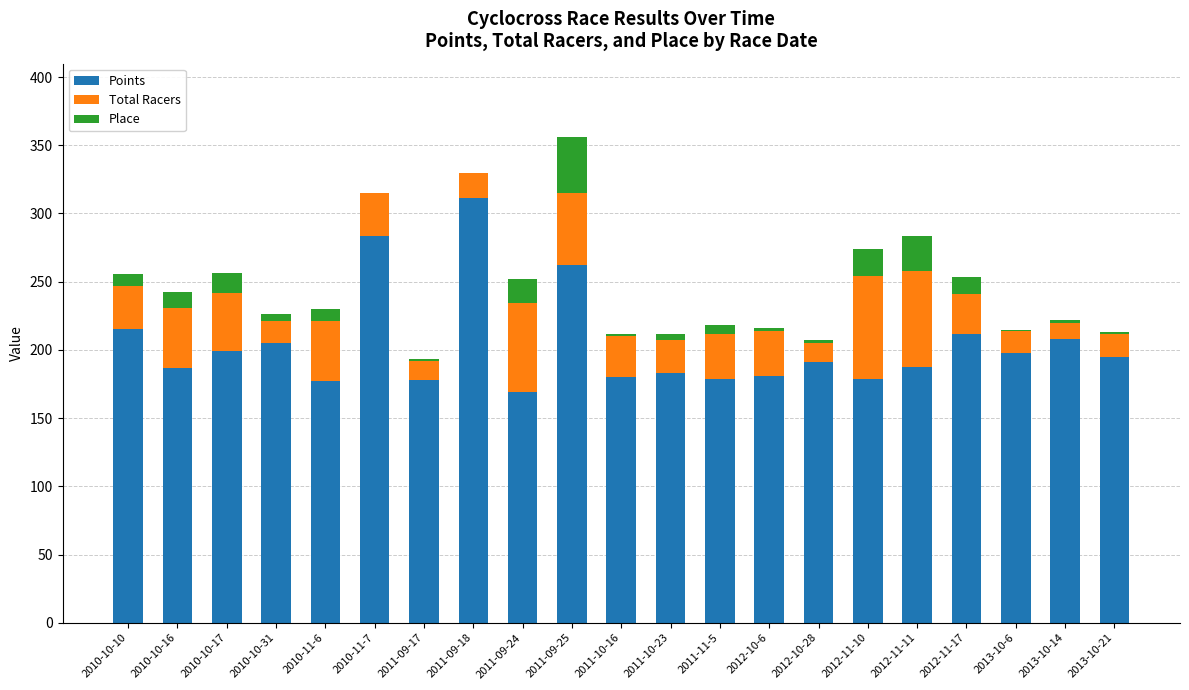

What is the total value across all series at 2010-10-10?

256.0